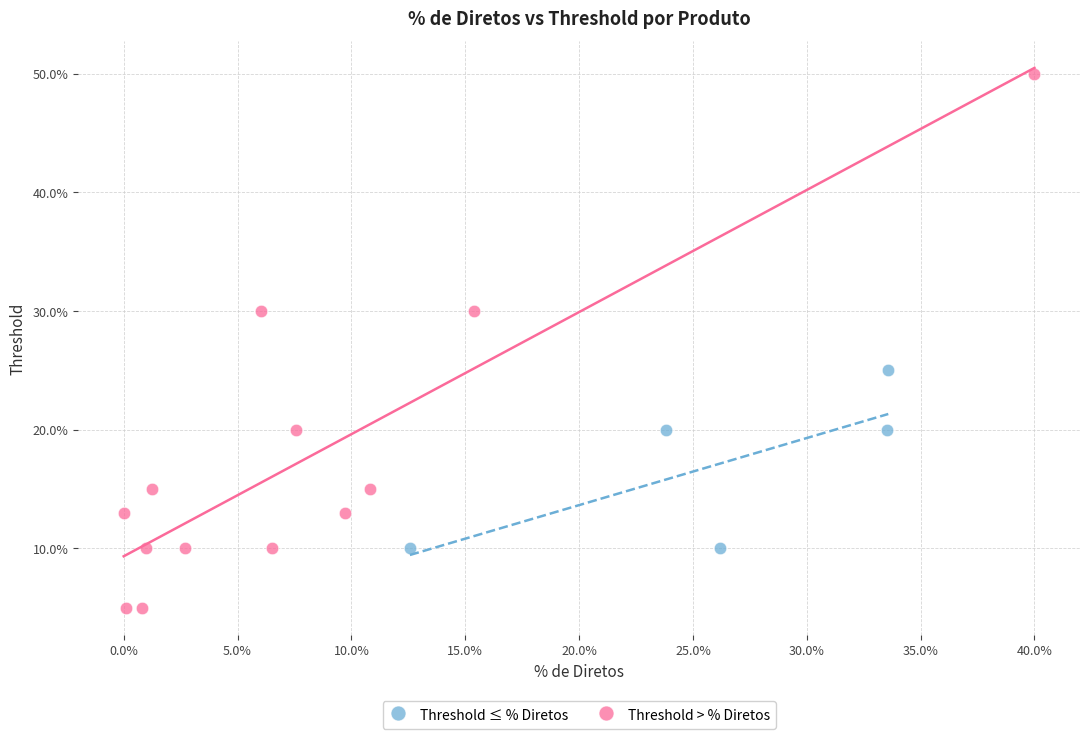

What are all the series names shown in the legend?

Threshold ≤ % Diretos, Threshold > % Diretos